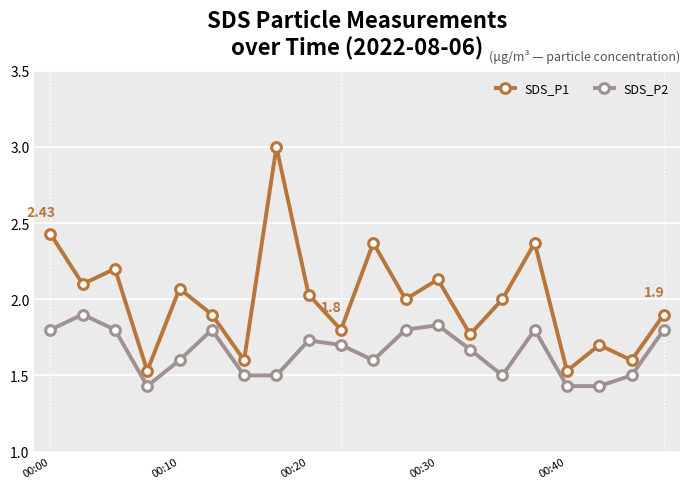

What are all the series names shown in the legend?

SDS_P1, SDS_P2